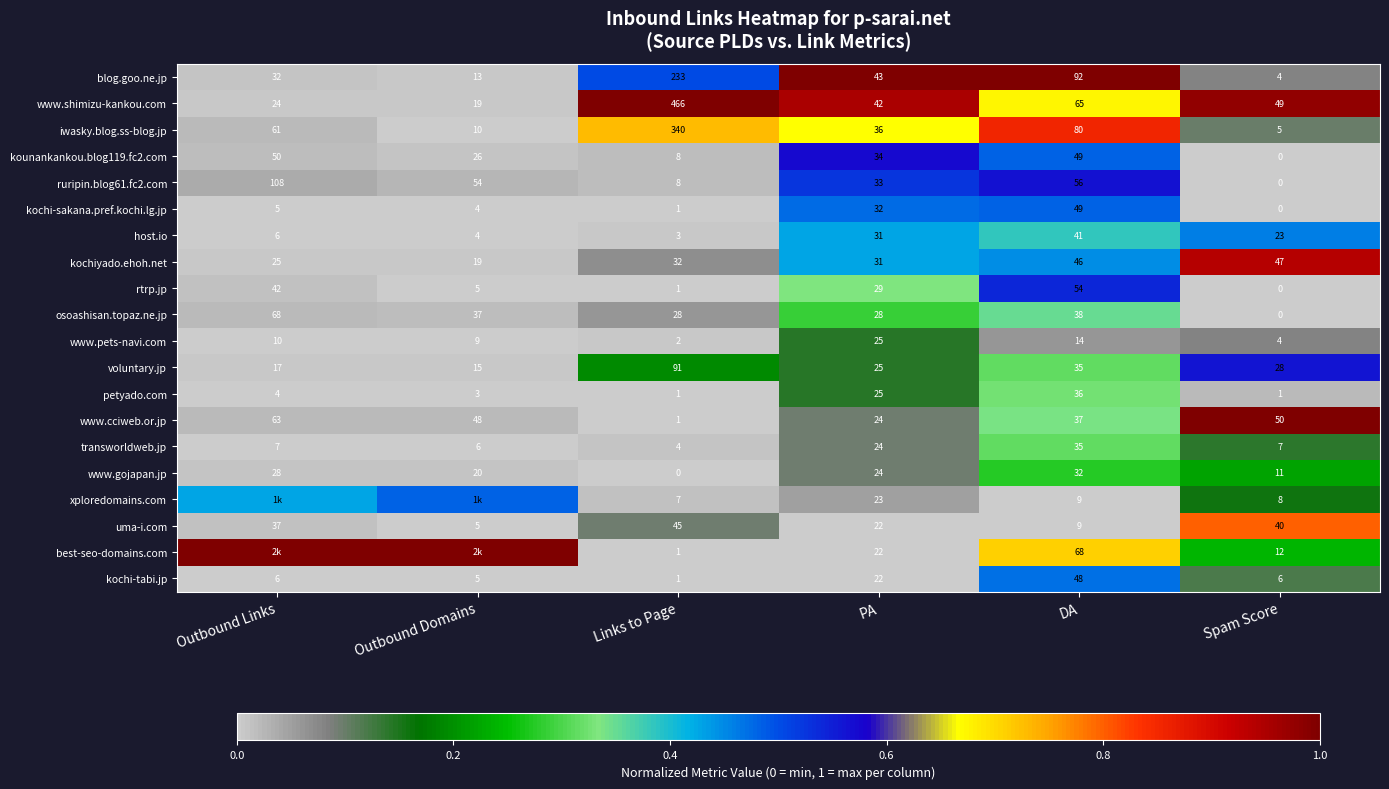

List the labels in order of host.io value, largest first.

DA, PA, Spam Score, Outbound Links, Outbound Domains, Links to Page